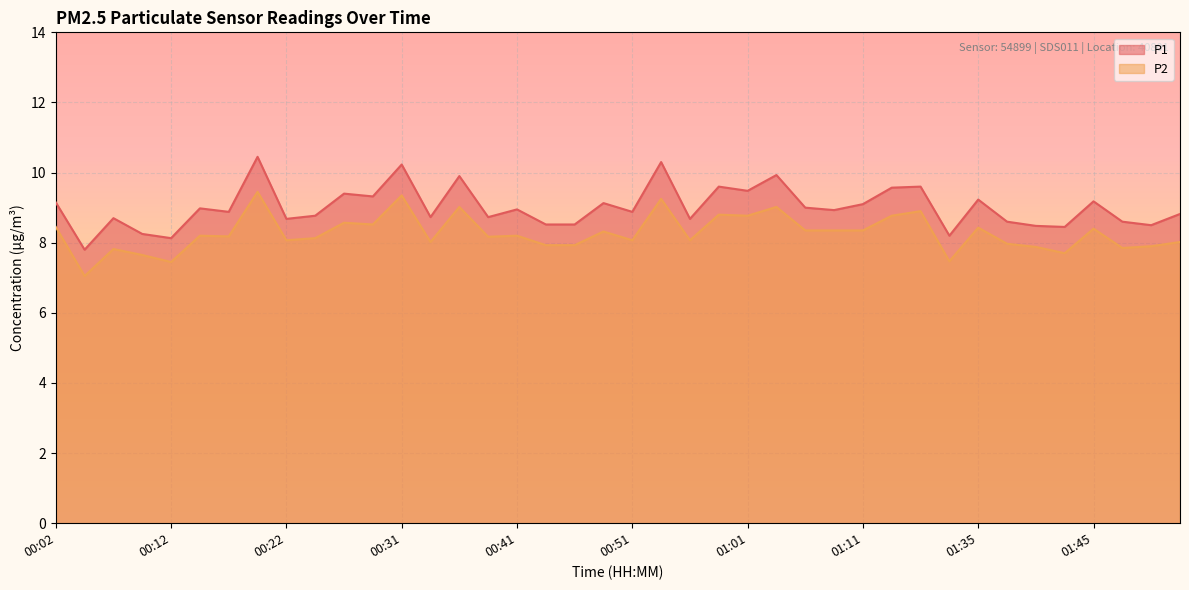

At which label does P2 first exceed 8?

00:02